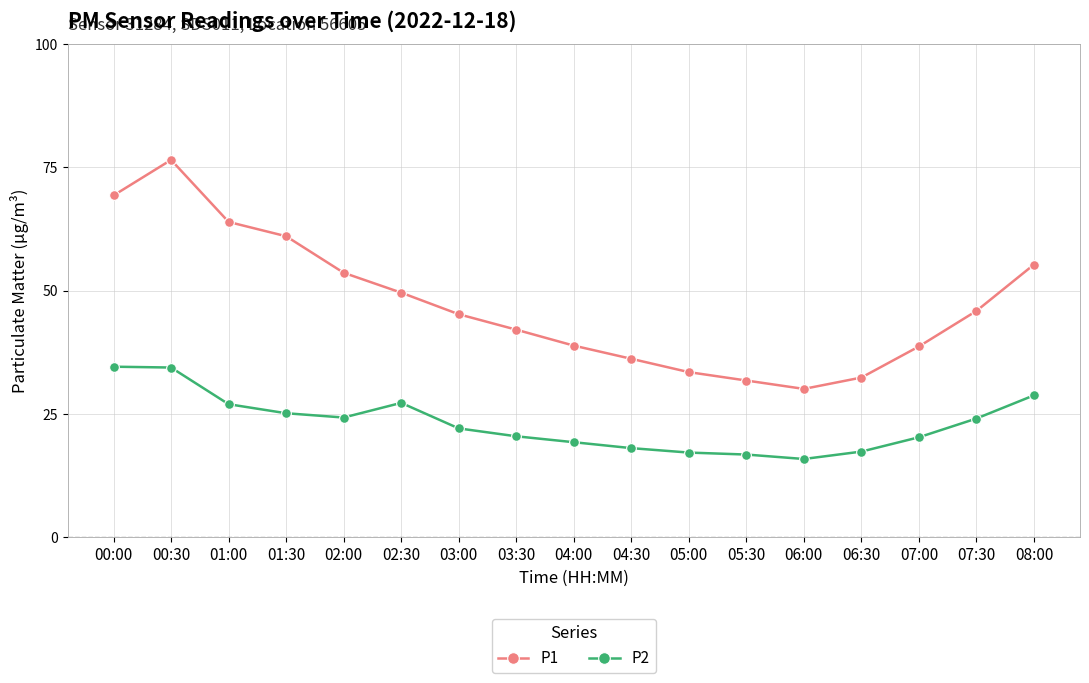

What is the sum of the P1 values at 06:30 and 04:30?

68.6